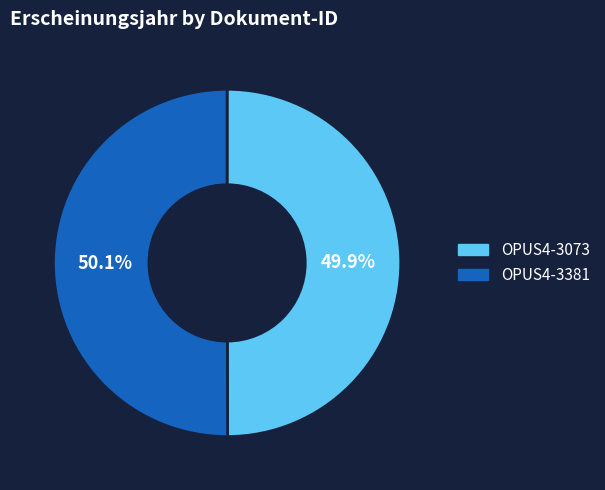

The OPUS4-3381 slice represents 62% of the pie. True or false?

False